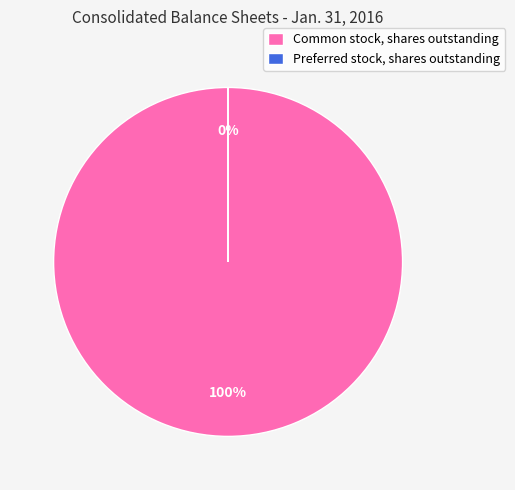

Which slice is the smallest?

Preferred stock, shares outstanding